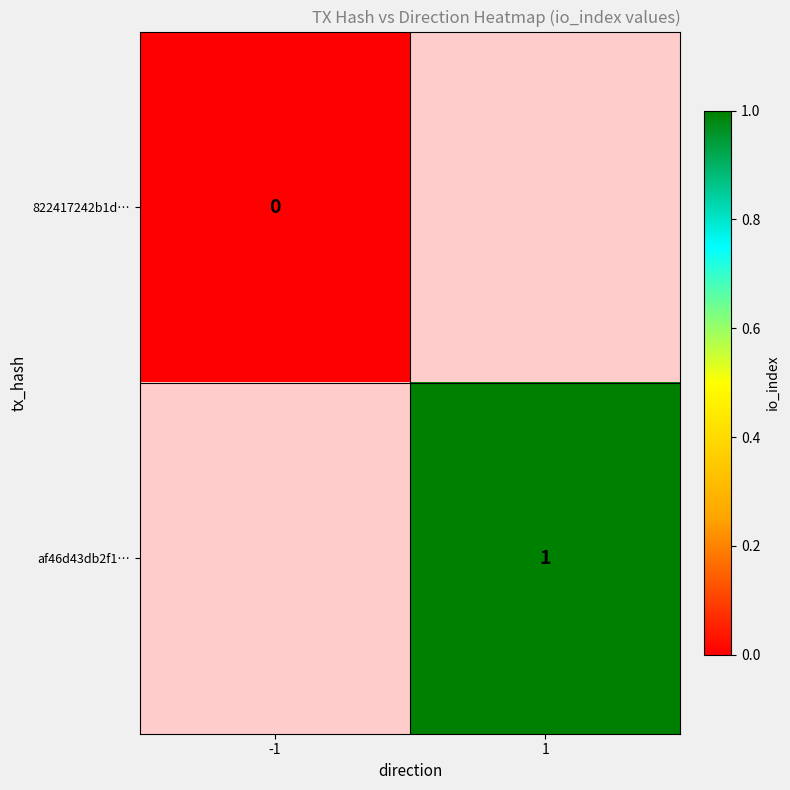

True or false: 822417242b1d… has a value of 0.0 at -1.

True